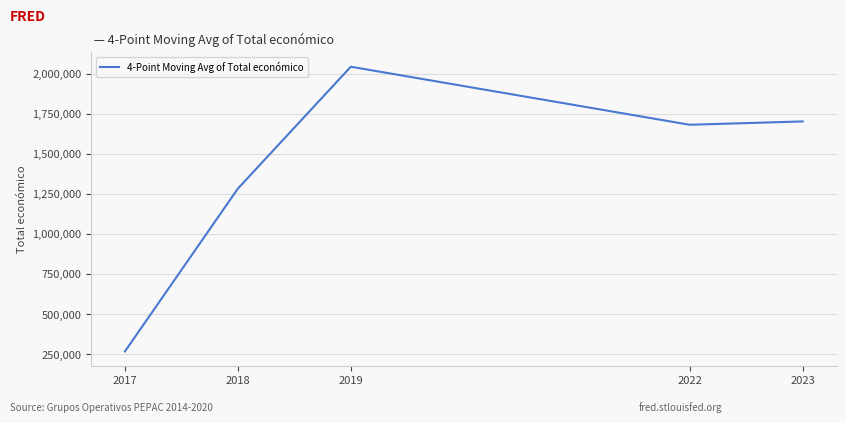

Which category has the highest value across all series?

2019